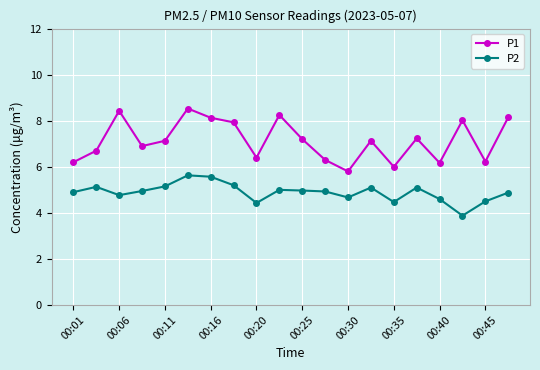

List the series in order of their overall mean, highest first.

P1, P2